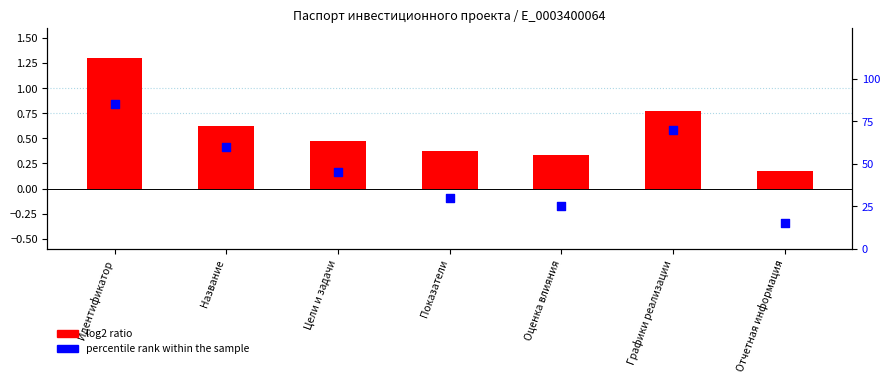

Which series contains the highest Y value?

percentile rank within the sample